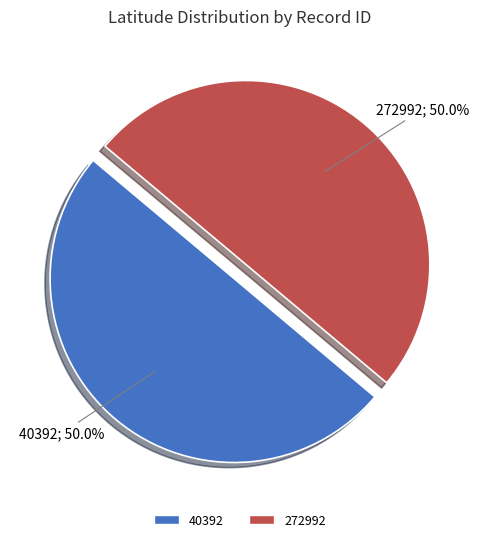

How much of the chart is everything except 272992?

50.0%